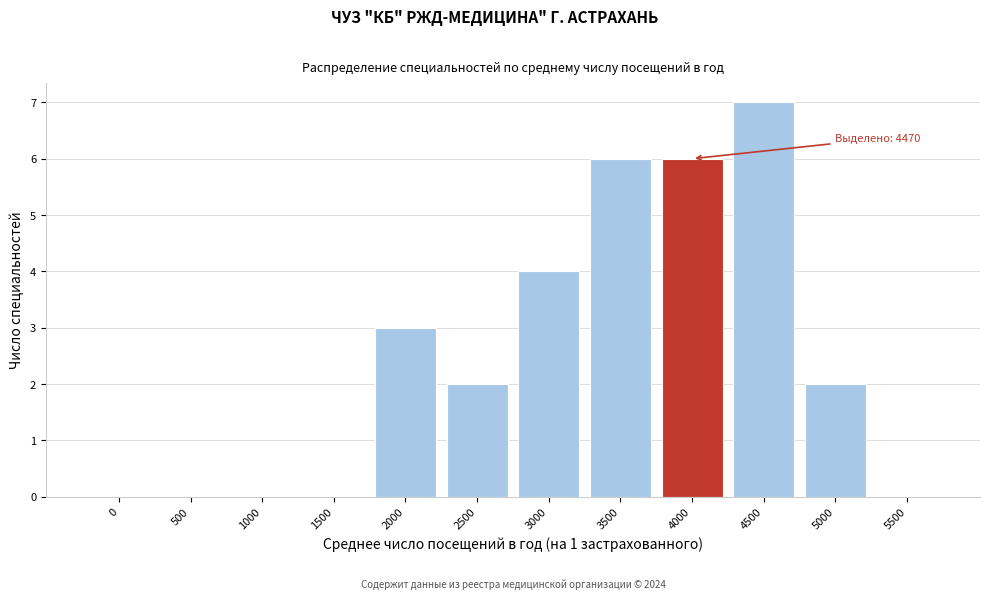

Reading left to right, transcribe all the data shown in this chart.

0=0	500=0	1000=0	1500=0	2000=3	2500=2	3000=4	3500=6	4000=6	4500=7	5000=2	5500=0